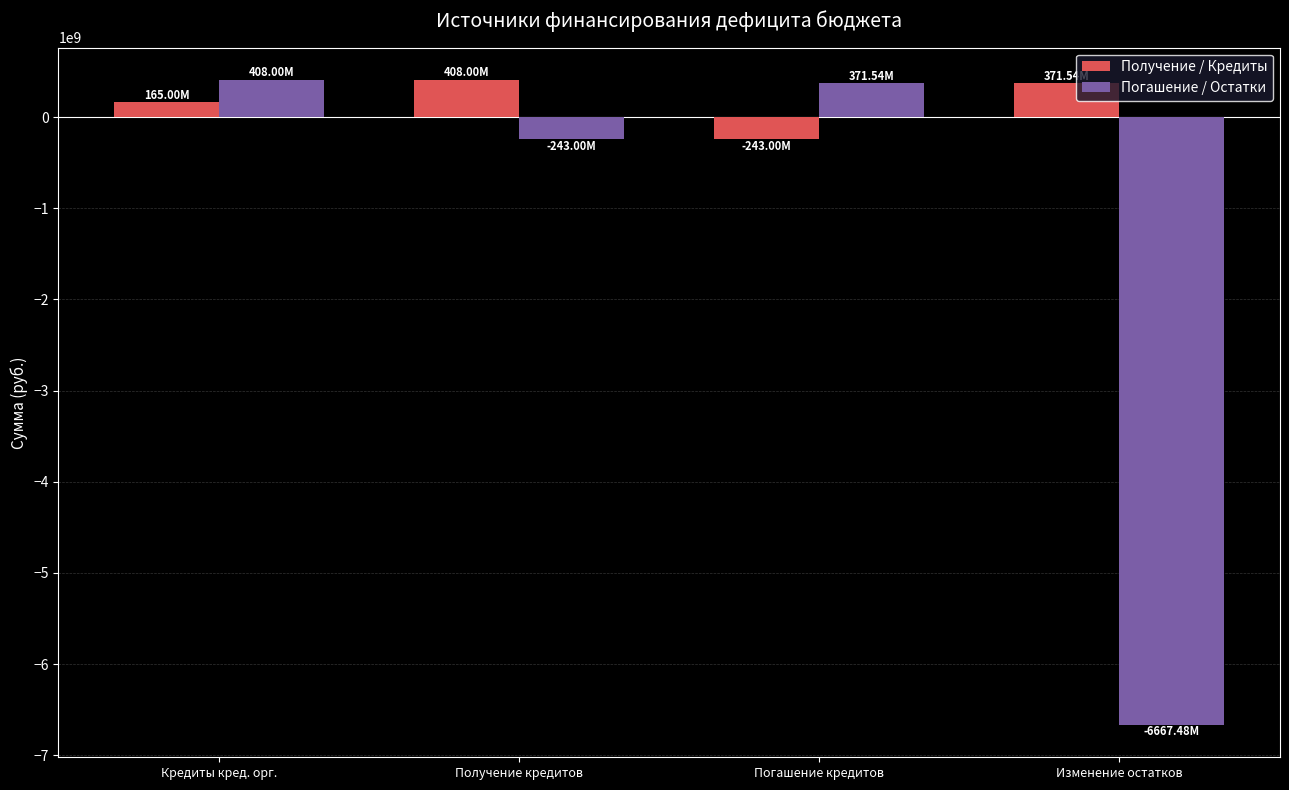

Which series changed the most between Кредиты кред. орг. and Погашение кредитов?

Получение / Кредиты